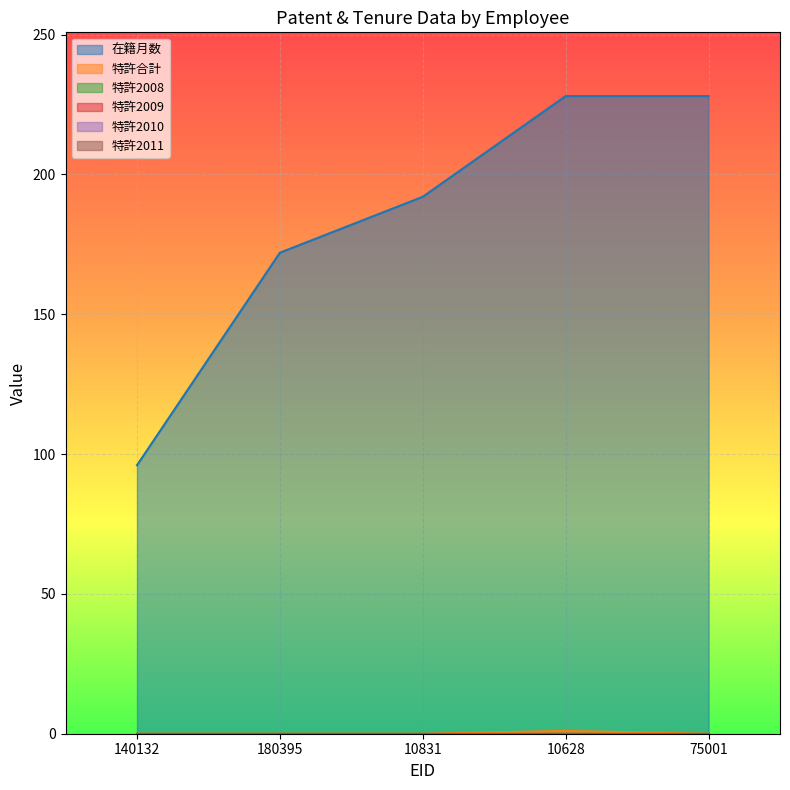

True or false: 特許2011 and 在籍月数 intersect in this chart.

False